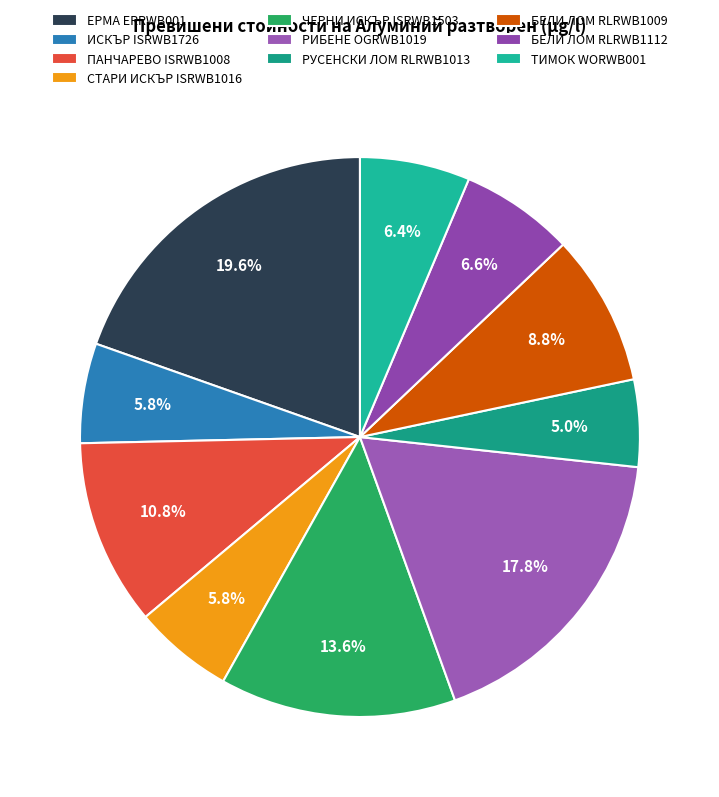

Count the number of slices in the pie.

10